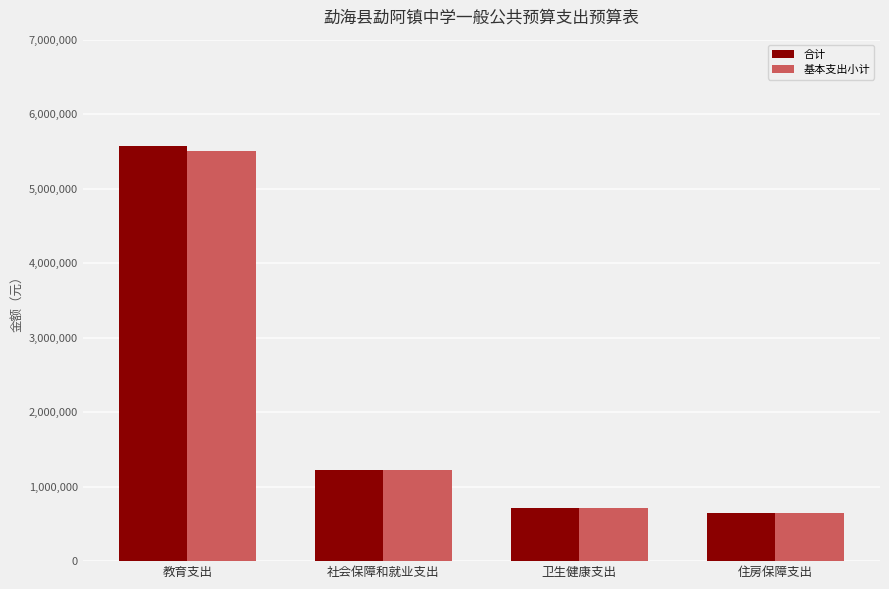

What is the highest value of the 基本支出小计 series?

5506037.5